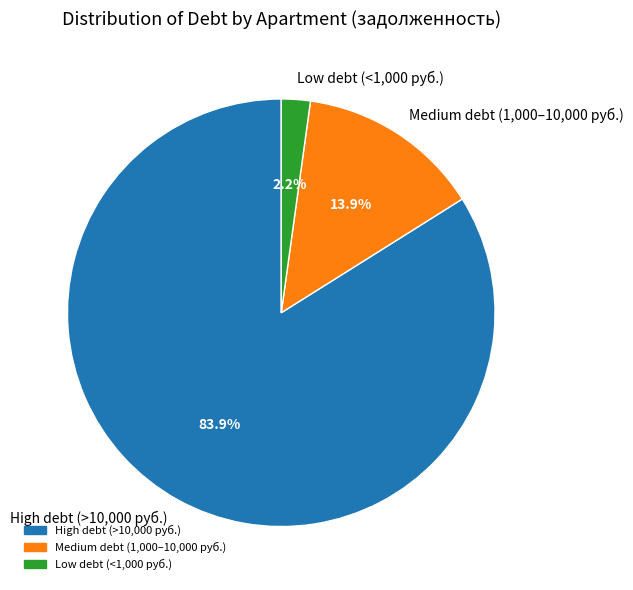

To the nearest percent, what is the difference between the largest and smallest slice percentages?

82%